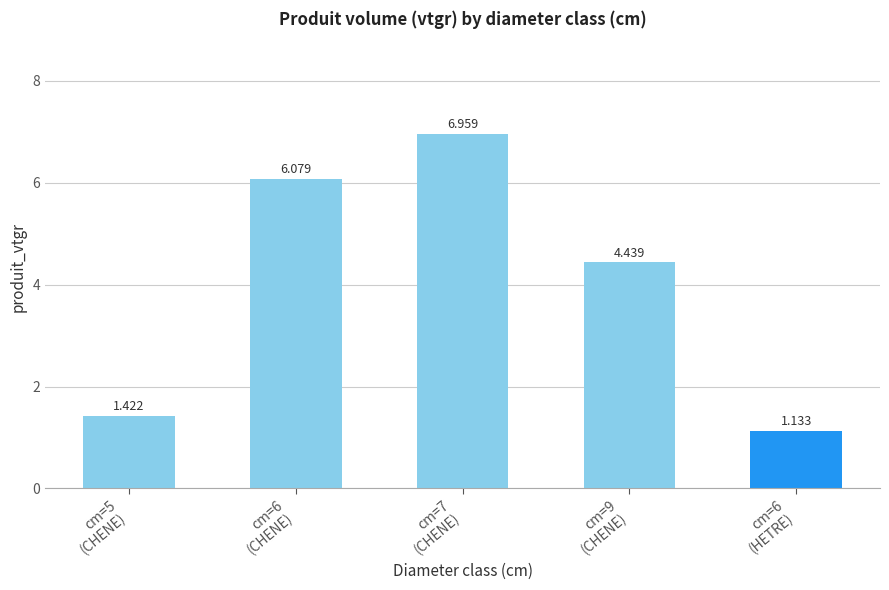

Does the chart contain any negative values?

No